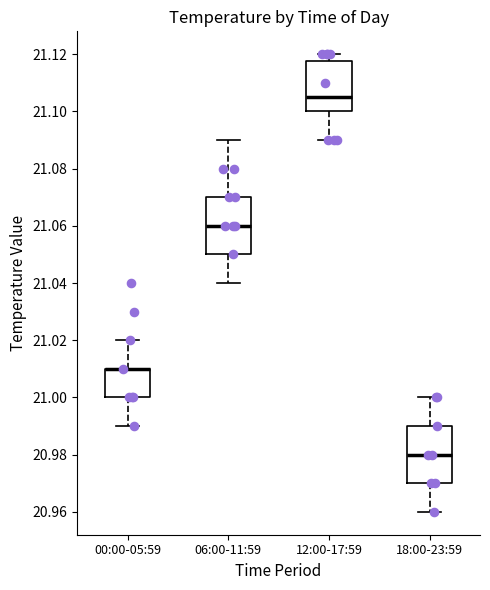

Reading left to right, transcribe this box plot: for each box, give where its median line is, the range the box spans, and where its two whiskers end, as read against the y-axis. The values are not printed on the chart, so give them approximately, as read against the axis.

00:00-05:59: median 21.010 (drawn on the box's upper edge), box 21.000 to 21.010, whiskers 20.990 to 21.020
06:00-11:59: median 21.060, box 21.050 to 21.070, whiskers 21.040 to 21.090
12:00-17:59: median 21.106, box 21.100 to 21.118, whiskers 21.090 to 21.120
18:00-23:59: median 20.980, box 20.970 to 20.990, whiskers 20.960 to 21.000